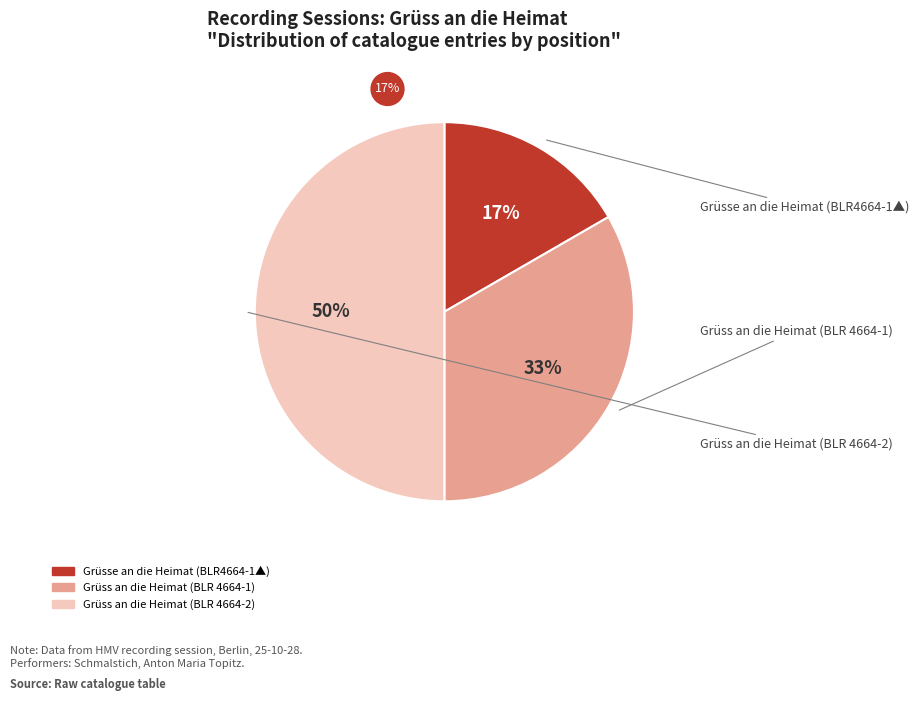

To the nearest percent, what is the average slice percentage?

33%